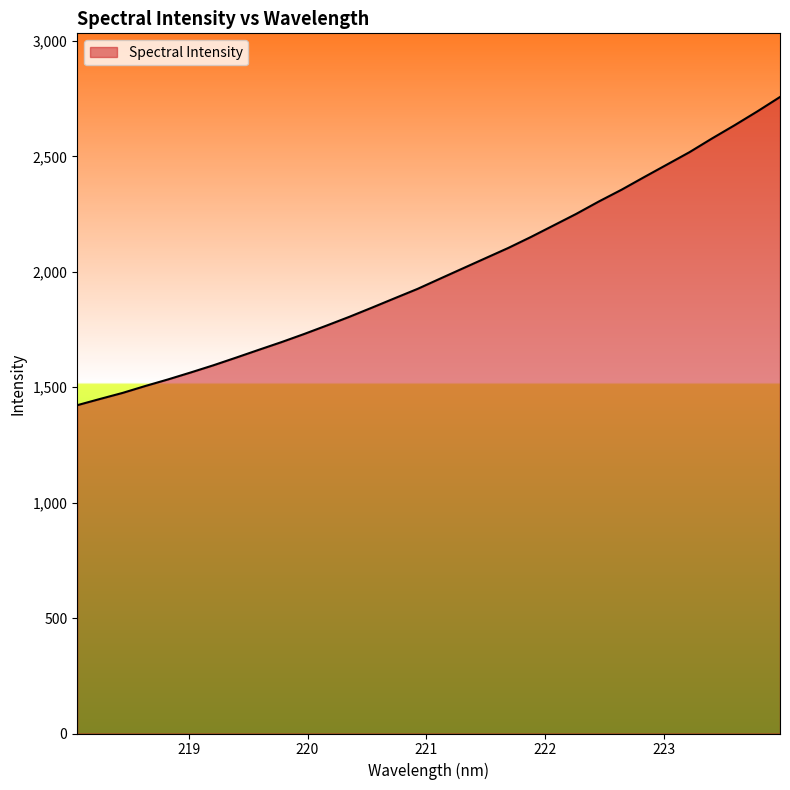

How many distinct data groups are displayed?

1